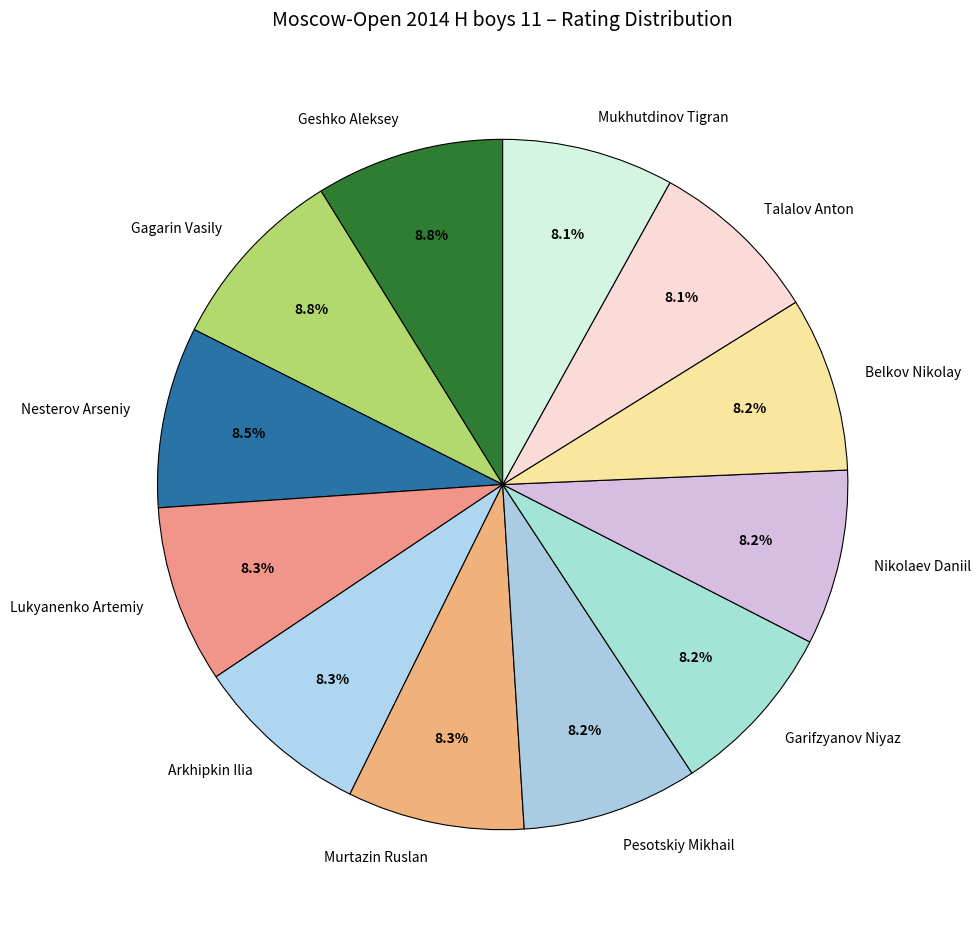

Is there any slice that represents more than half of the pie?

No